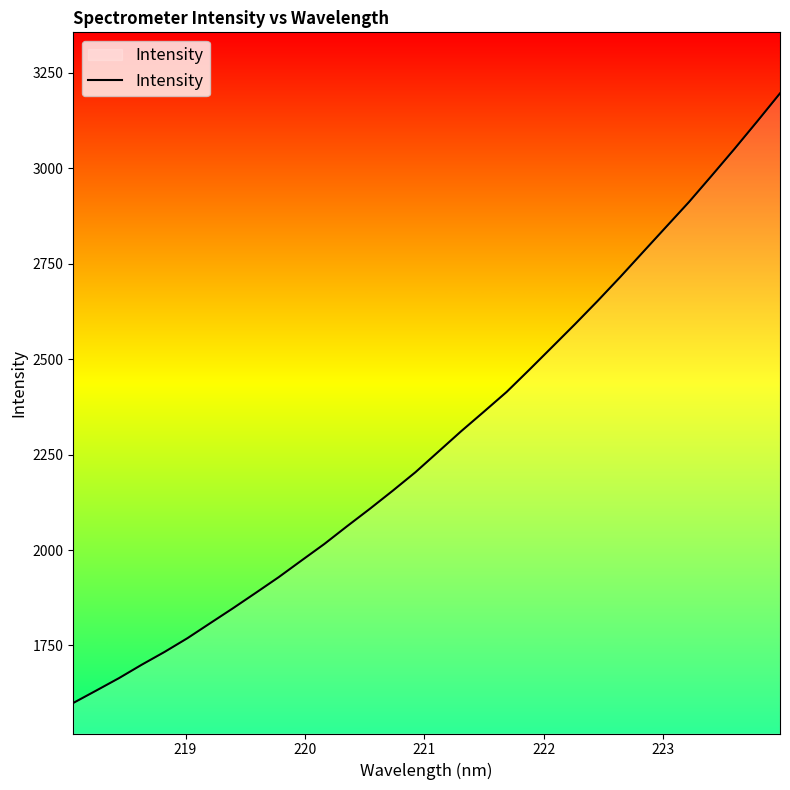

What is the difference between the maximum and minimum values?

1596.4